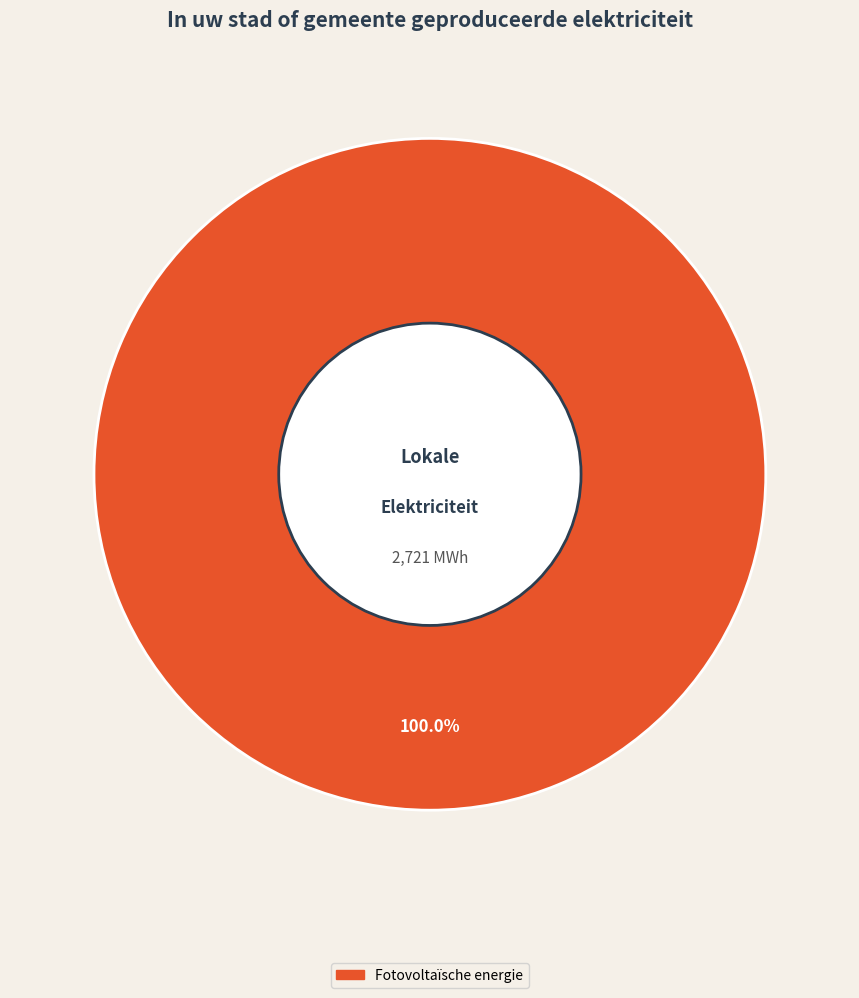

Rank the categories by value from lowest to highest.

Fotovoltaïsche energie